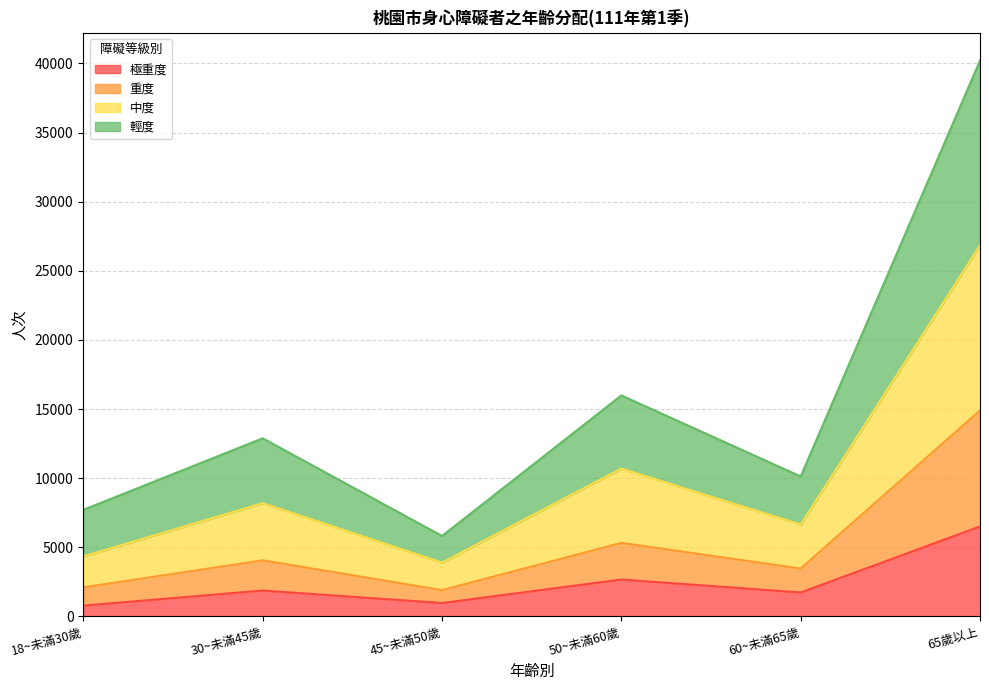

True or false: 輕度 and 重度 cross at least once.

False